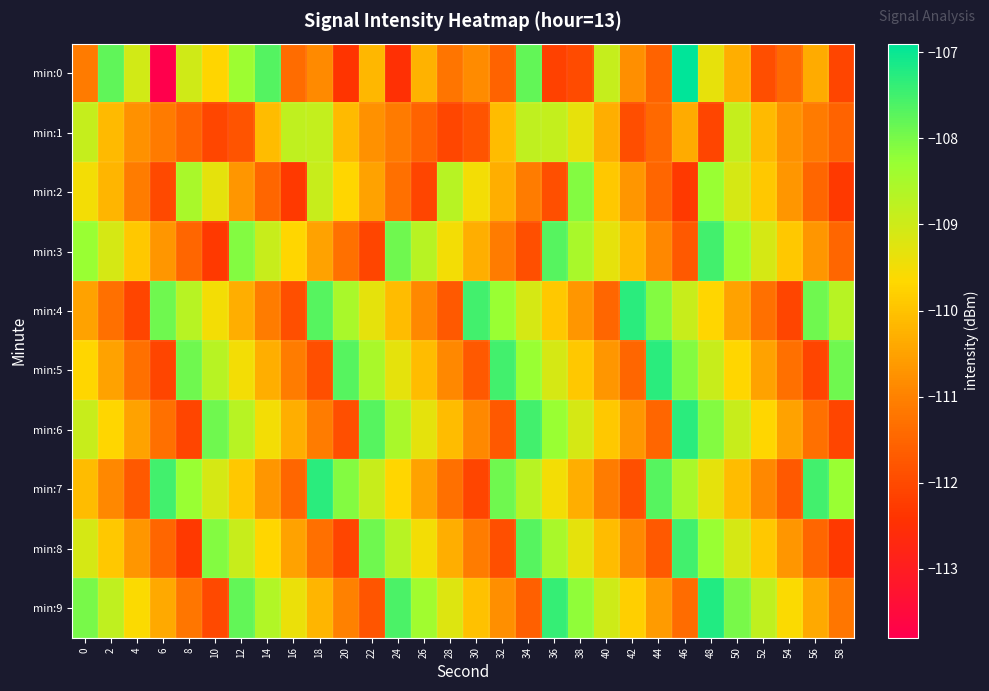

What is the total value across all series at 24?

-1096.7